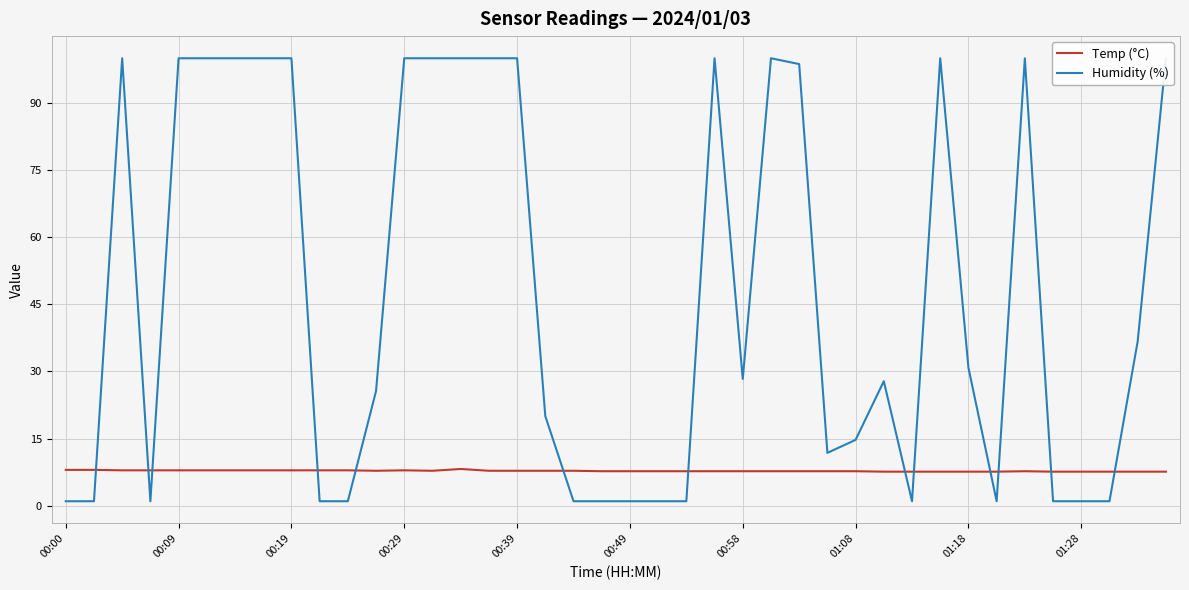

Which series has the largest total across all categories?

Humidity (%)